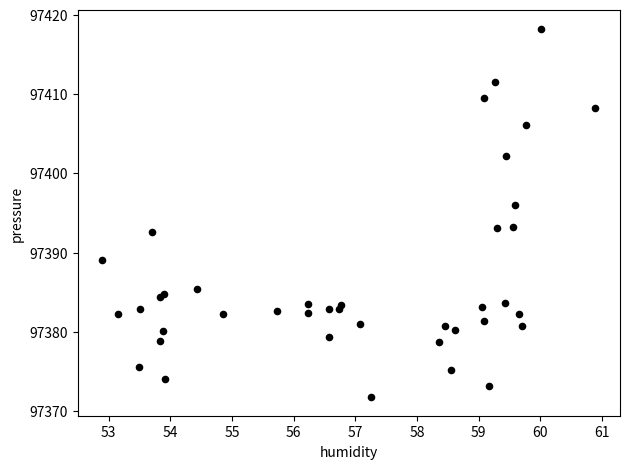

What Y value in the scatter plot is closest to 97395?

97396.0